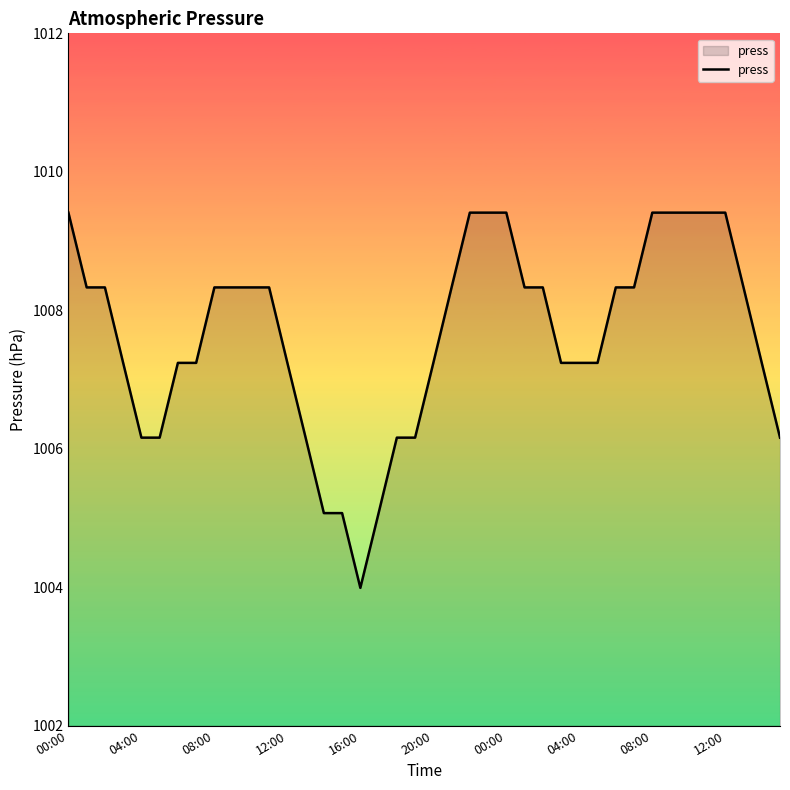

What is the difference between the maximum and minimum values?

5.4